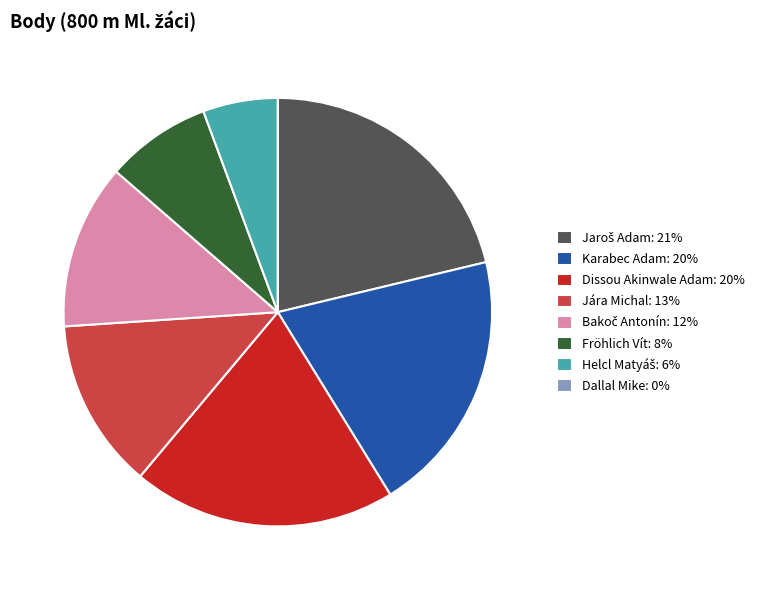

Which has a higher value, Dissou Akinwale Adam: 20% or Jára Michal: 13%?

Dissou Akinwale Adam: 20%